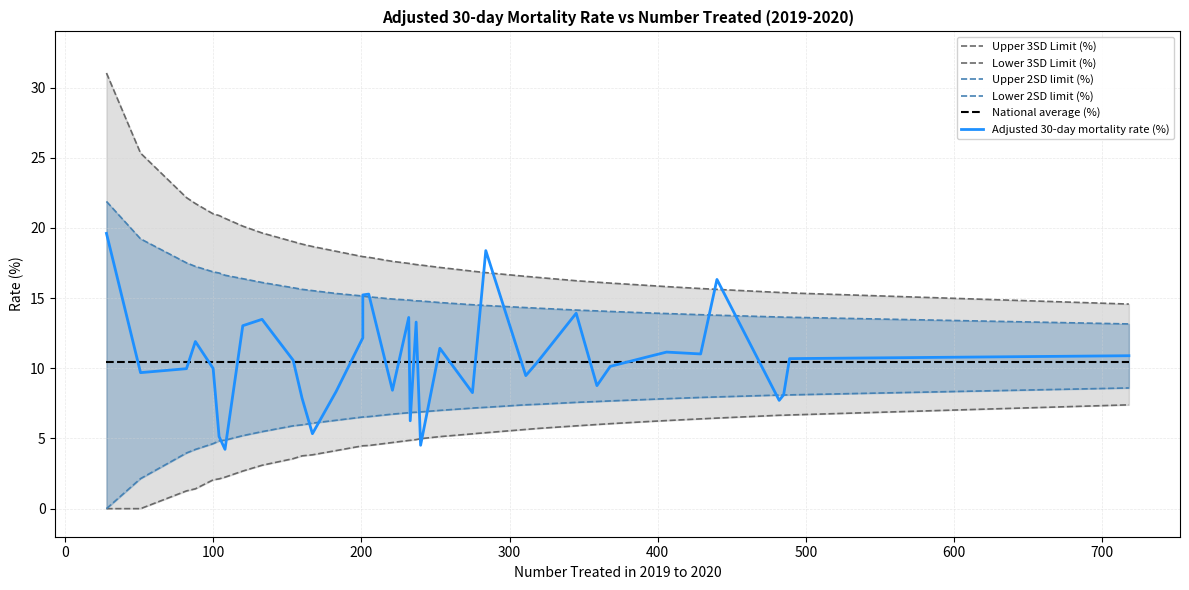

At how many categories does at least one series exceed 3?

38